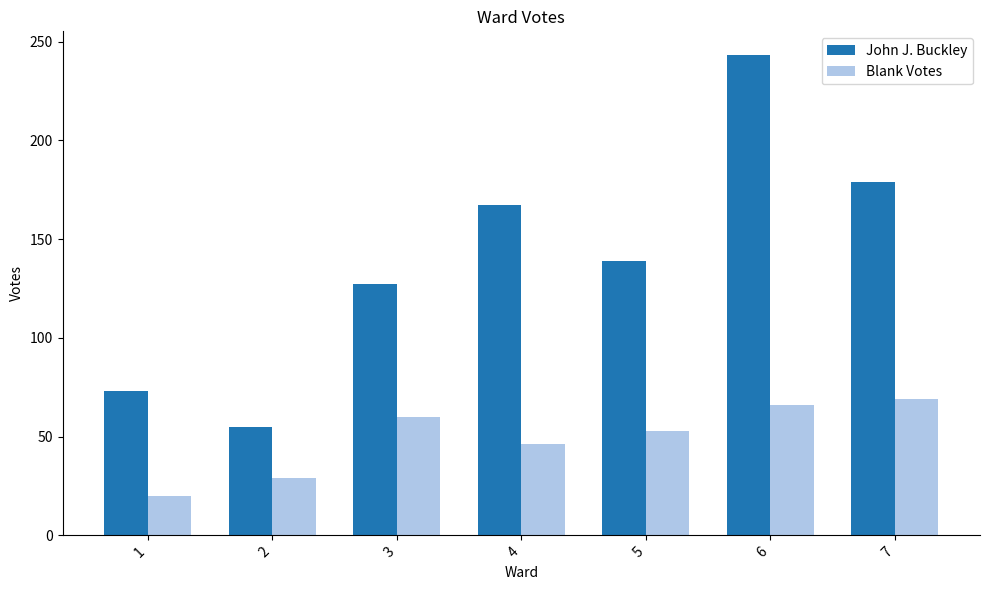

What is the total value across all series at 5?

192